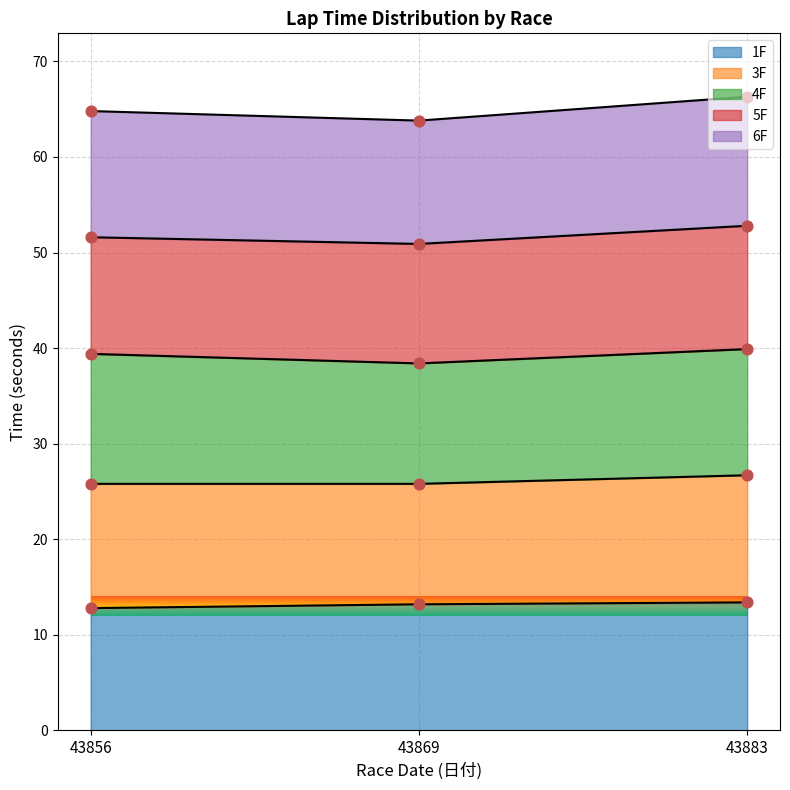

Which series contains the lowest Y value?

1F